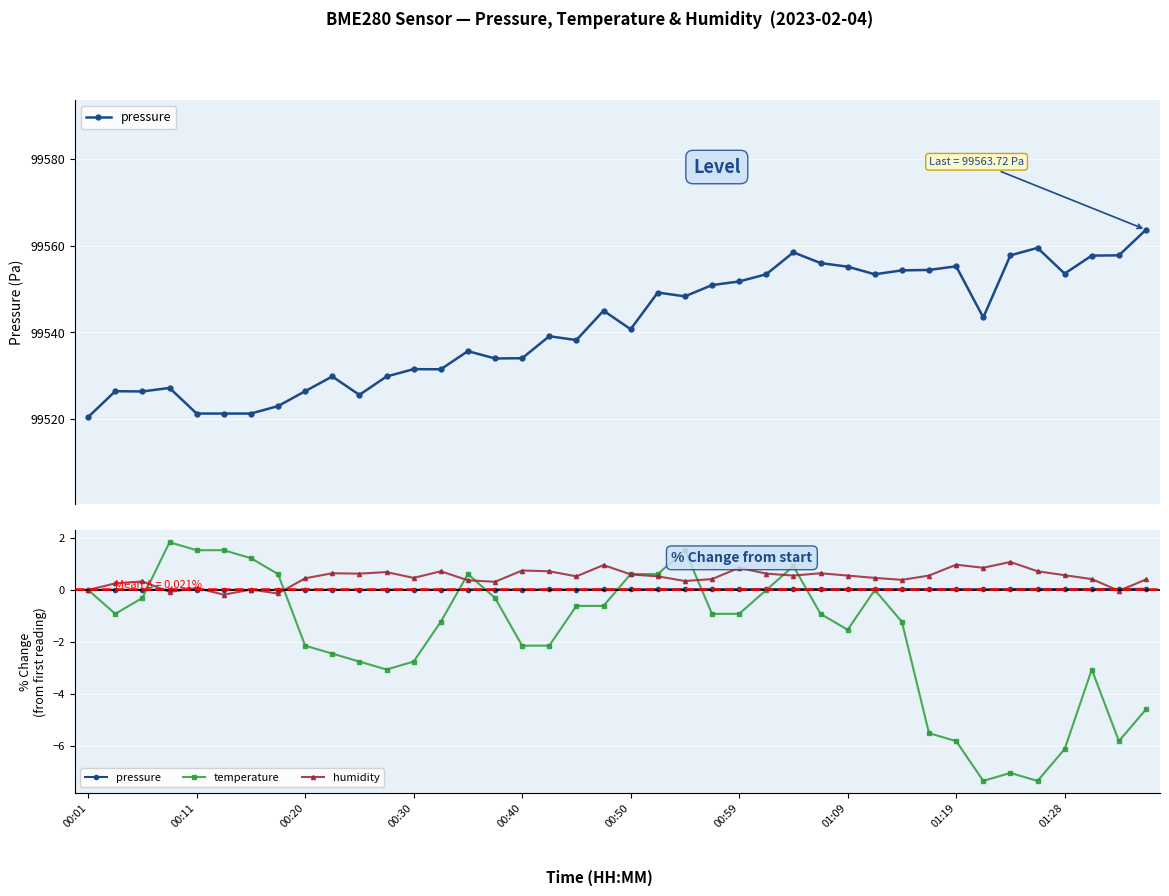

What is the sum of all temperature values?

-68.5